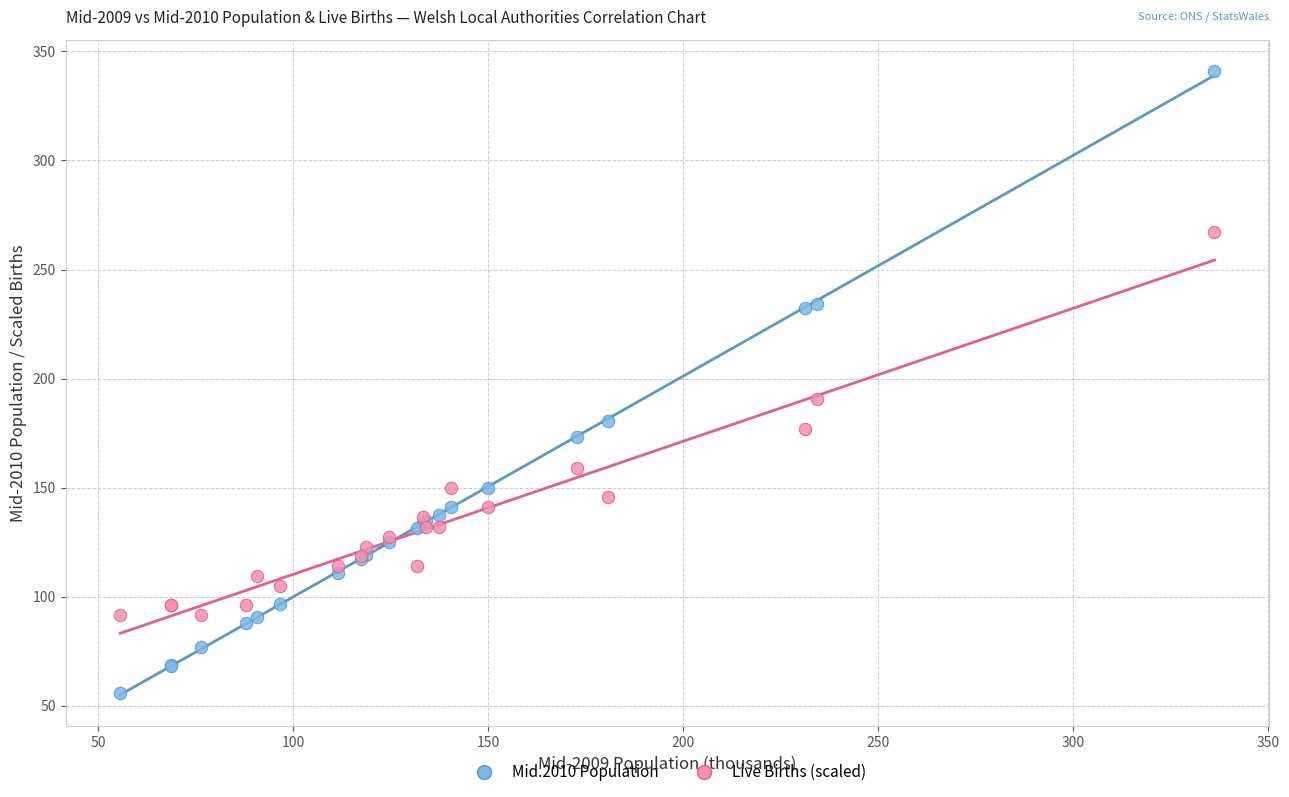

Across all series, what Y value is closest to 198?

190.5